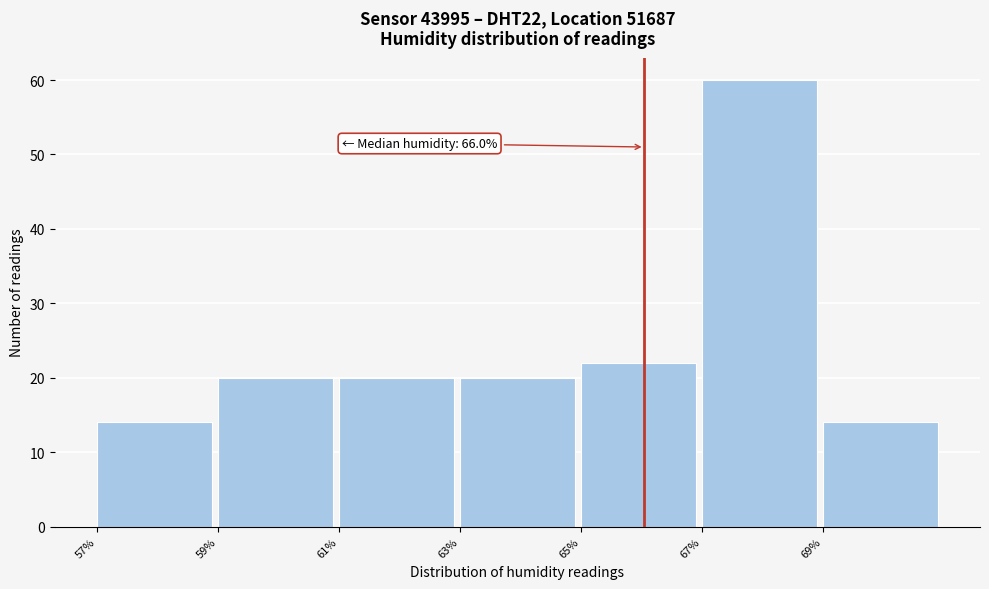

Over which range of the x-axis is the bar tallest?

67 to 69